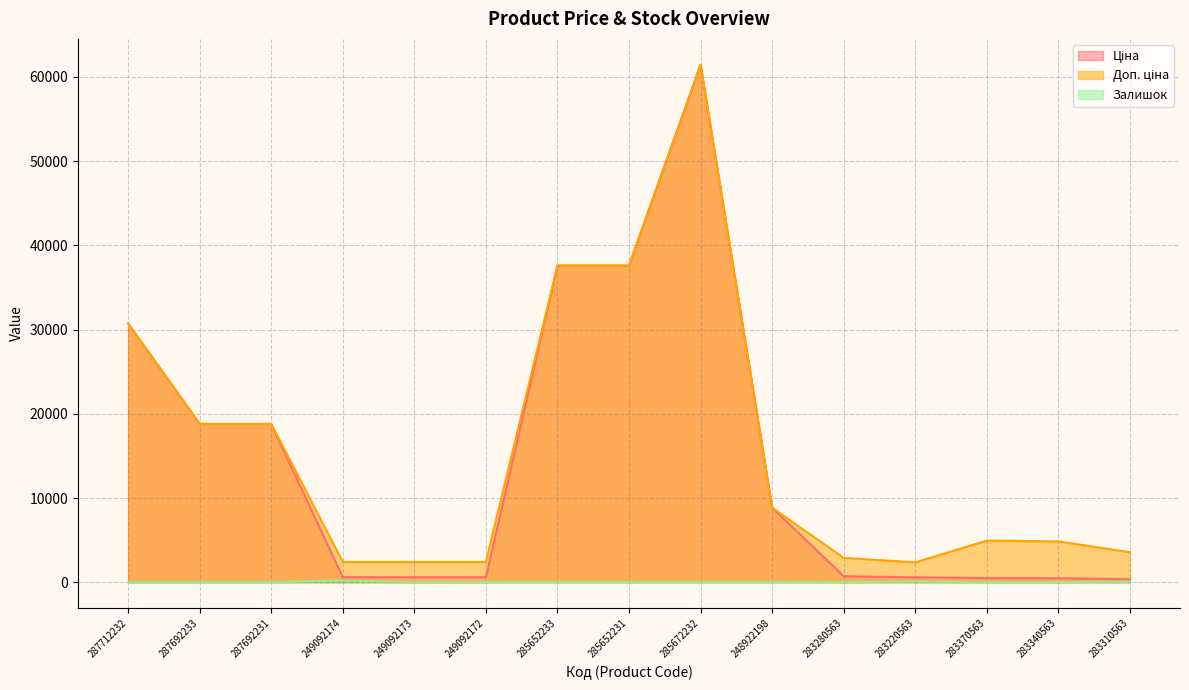

True or false: Залишок and Ціна intersect in this chart.

False